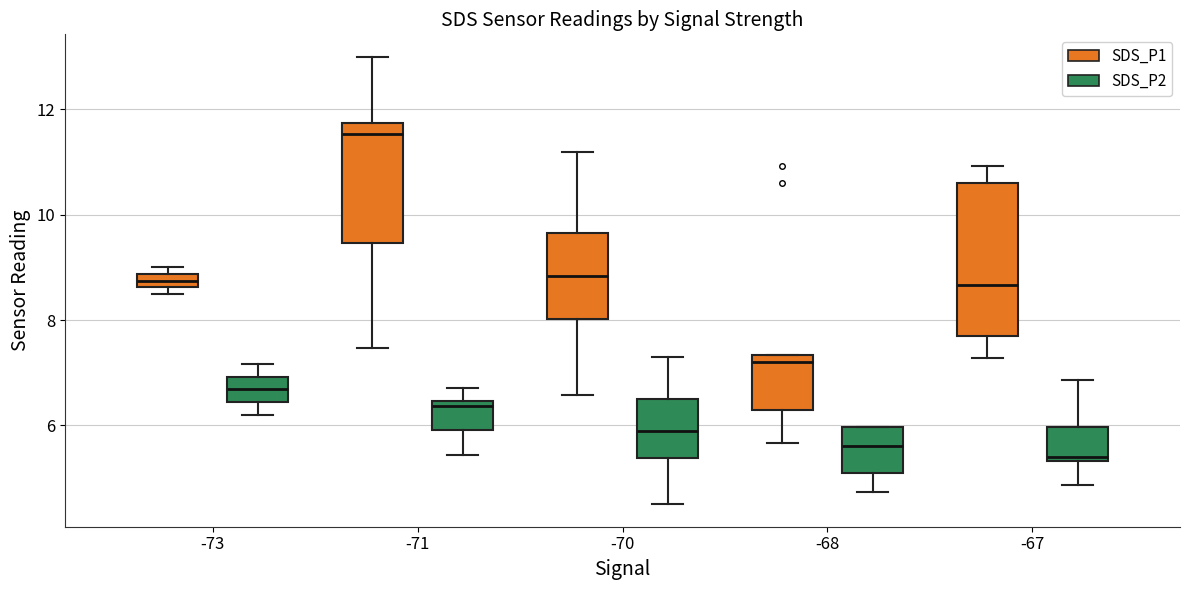

Where is the upper edge of the box for -68 (SDS_P1) on the y-axis? The values are not printed on the chart, so give them approximately, as read against the axis.

7.4